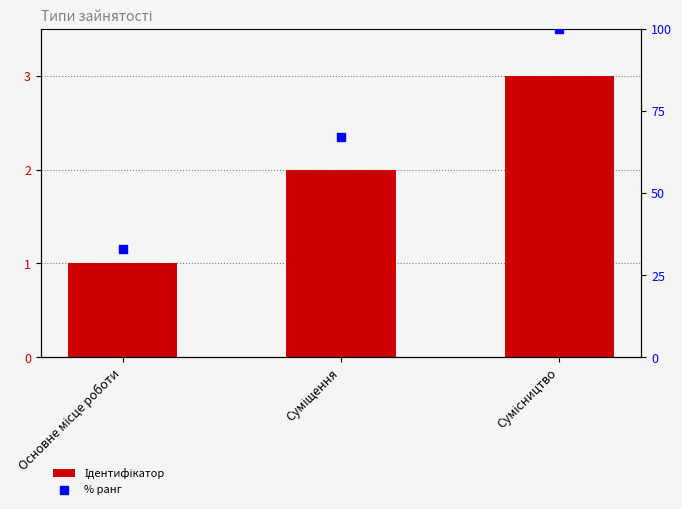

Which series has the largest total across all categories?

% ранг